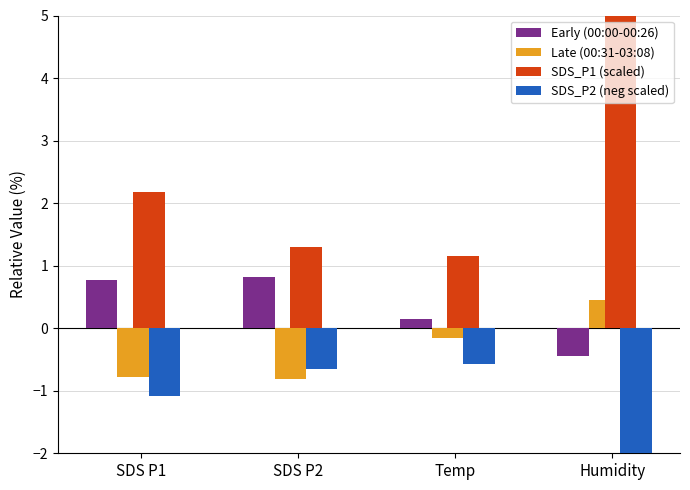

Where does the SDS_P1 (scaled) series first go above 2?

SDS P1